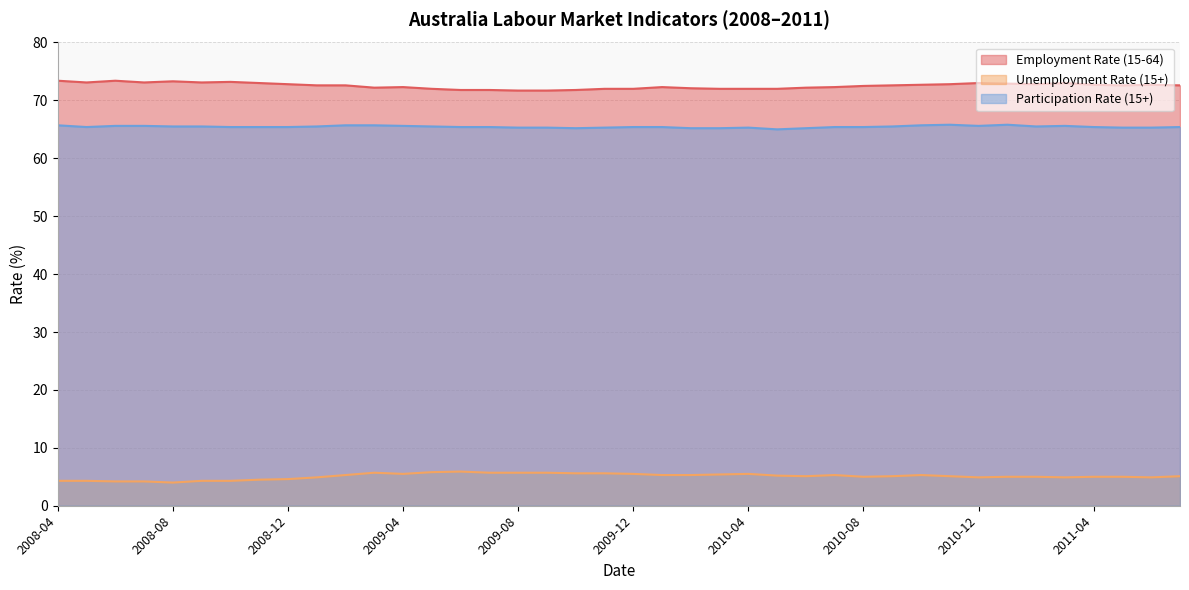

Reading left to right, extract all data points from this chart.

Employment Rate (15-64): 2008-04=73.4	2008-05=73.1	2008-06=73.4	2008-07=73.1	2008-08=73.3	2008-09=73.1	2008-10=73.2	2008-11=73.0	2008-12=72.8	2009-01=72.6	2009-02=72.6	2009-03=72.2	2009-04=72.3	2009-05=72.0	2009-06=71.8	2009-07=71.8	2009-08=71.7	2009-09=71.7	2009-10=71.8	2009-11=72.0	2009-12=72.0	2010-01=72.3	2010-02=72.1	2010-03=72.0	2010-04=72.0	2010-05=72.0	2010-06=72.2	2010-07=72.3	2010-08=72.5	2010-09=72.6	2010-10=72.7	2010-11=72.8	2010-12=73.0	2011-01=72.9	2011-02=72.8	2011-03=73.0	2011-04=72.7	2011-05=72.6	2011-06=72.7	2011-07=72.6
Unemployment Rate (15+): 2008-04=4.3	2008-05=4.3	2008-06=4.2	2008-07=4.2	2008-08=4.0	2008-09=4.3	2008-10=4.3	2008-11=4.5	2008-12=4.6	2009-01=4.9	2009-02=5.3	2009-03=5.7	2009-04=5.5	2009-05=5.8	2009-06=5.9	2009-07=5.7	2009-08=5.7	2009-09=5.7	2009-10=5.6	2009-11=5.6	2009-12=5.5	2010-01=5.3	2010-02=5.3	2010-03=5.4	2010-04=5.5	2010-05=5.2	2010-06=5.1	2010-07=5.3	2010-08=5.0	2010-09=5.1	2010-10=5.3	2010-11=5.1	2010-12=4.9	2011-01=5.0	2011-02=5.0	2011-03=4.9	2011-04=5.0	2011-05=5.0	2011-06=4.9	2011-07=5.1
Participation Rate (15+): 2008-04=65.7	2008-05=65.4	2008-06=65.6	2008-07=65.6	2008-08=65.5	2008-09=65.5	2008-10=65.4	2008-11=65.4	2008-12=65.4	2009-01=65.5	2009-02=65.7	2009-03=65.7	2009-04=65.6	2009-05=65.5	2009-06=65.4	2009-07=65.4	2009-08=65.3	2009-09=65.3	2009-10=65.2	2009-11=65.3	2009-12=65.4	2010-01=65.4	2010-02=65.2	2010-03=65.2	2010-04=65.3	2010-05=65.0	2010-06=65.2	2010-07=65.4	2010-08=65.4	2010-09=65.5	2010-10=65.7	2010-11=65.8	2010-12=65.6	2011-01=65.8	2011-02=65.5	2011-03=65.6	2011-04=65.4	2011-05=65.3	2011-06=65.3	2011-07=65.4